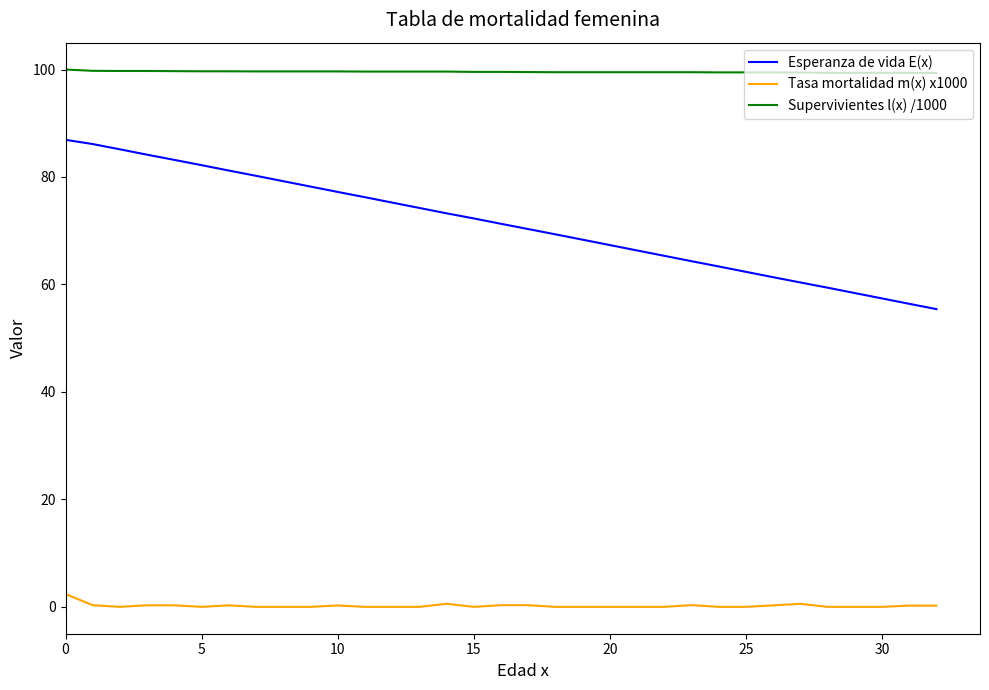

List the series in order of their overall mean, lowest first.

Tasa mortalidad m(x) x1000, Esperanza de vida E(x), Supervivientes l(x) /1000